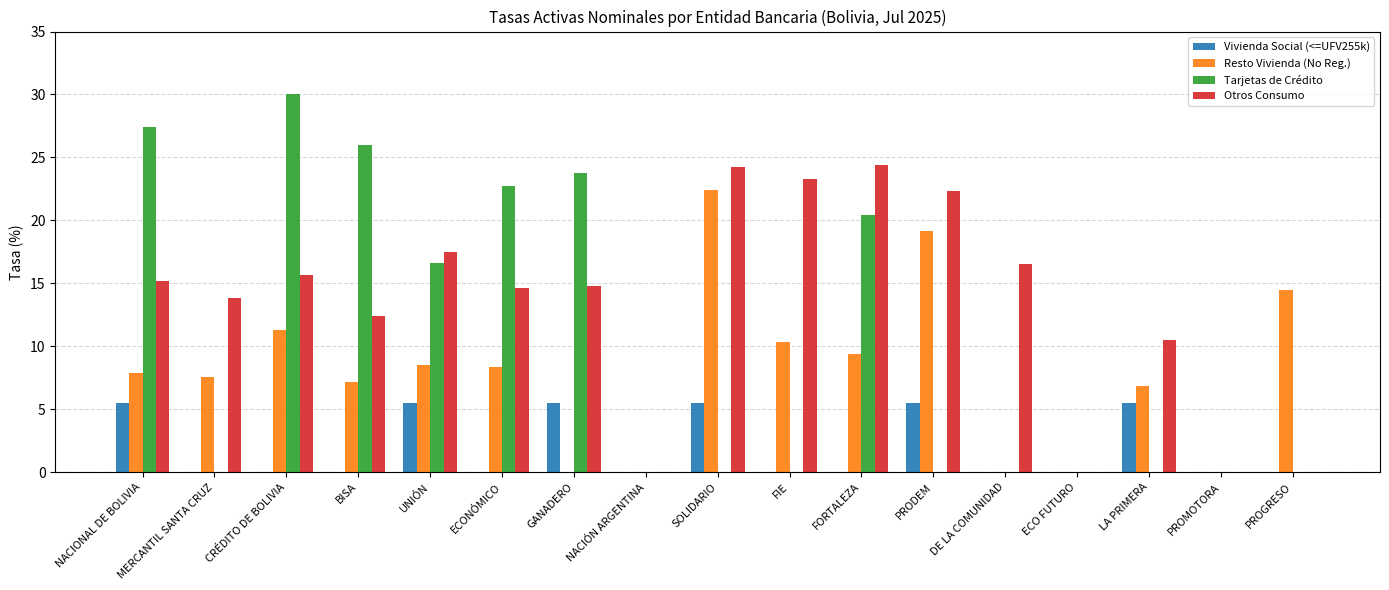

What is the total value across all series at MERCANTIL SANTA CRUZ?

21.4